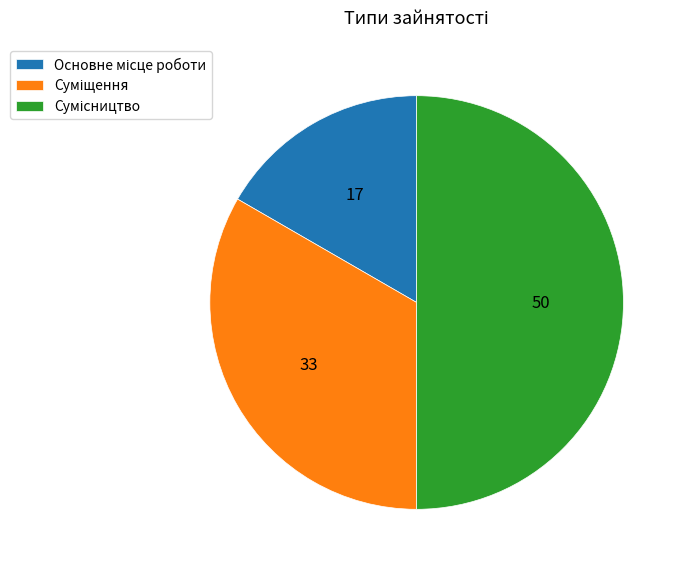

To the nearest percent, what is the difference between the largest and smallest slice percentages?

33%